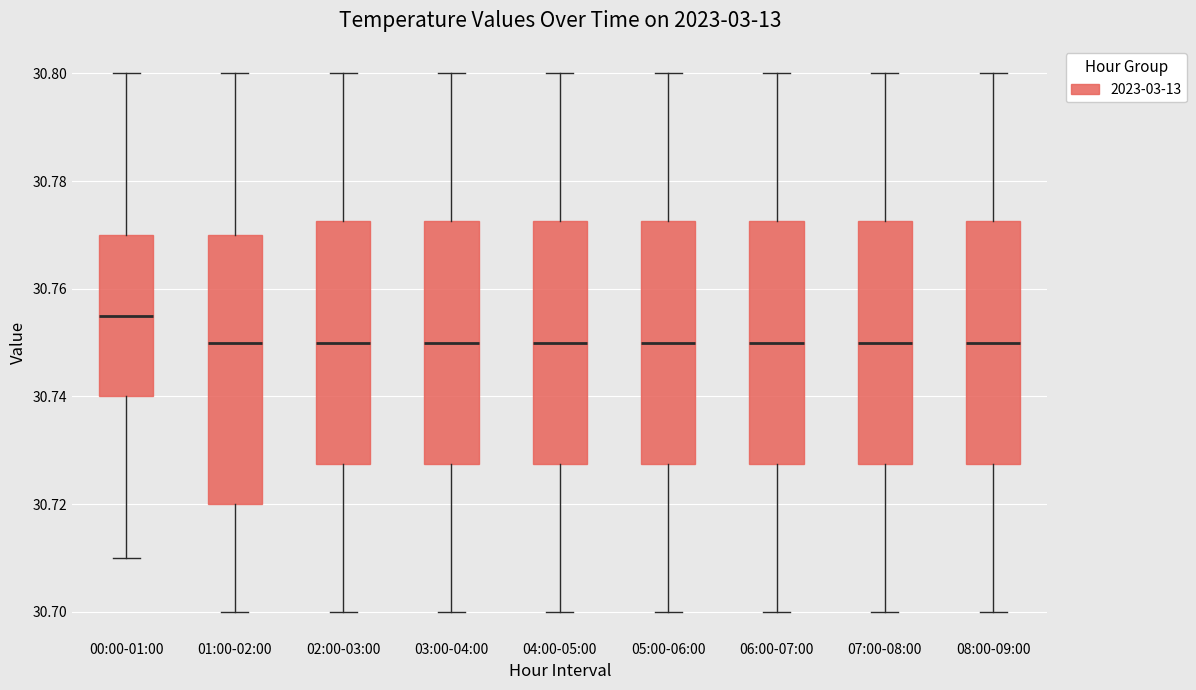

Reading left to right, read every box against the y-axis: the position of its median line, the range the box covers, and the ends of its whiskers. The values are not printed on the chart, so give them approximately, as read against the axis.

00:00-01:00: median 30.756, box 30.740 to 30.770, whiskers 30.710 to 30.800
01:00-02:00: median 30.750, box 30.720 to 30.770, whiskers 30.700 to 30.800
02:00-03:00: median 30.750, box 30.728 to 30.772, whiskers 30.700 to 30.800
03:00-04:00: median 30.750, box 30.728 to 30.772, whiskers 30.700 to 30.800
04:00-05:00: median 30.750, box 30.728 to 30.772, whiskers 30.700 to 30.800
05:00-06:00: median 30.750, box 30.728 to 30.772, whiskers 30.700 to 30.800
06:00-07:00: median 30.750, box 30.728 to 30.772, whiskers 30.700 to 30.800
07:00-08:00: median 30.750, box 30.728 to 30.772, whiskers 30.700 to 30.800
08:00-09:00: median 30.750, box 30.728 to 30.772, whiskers 30.700 to 30.800